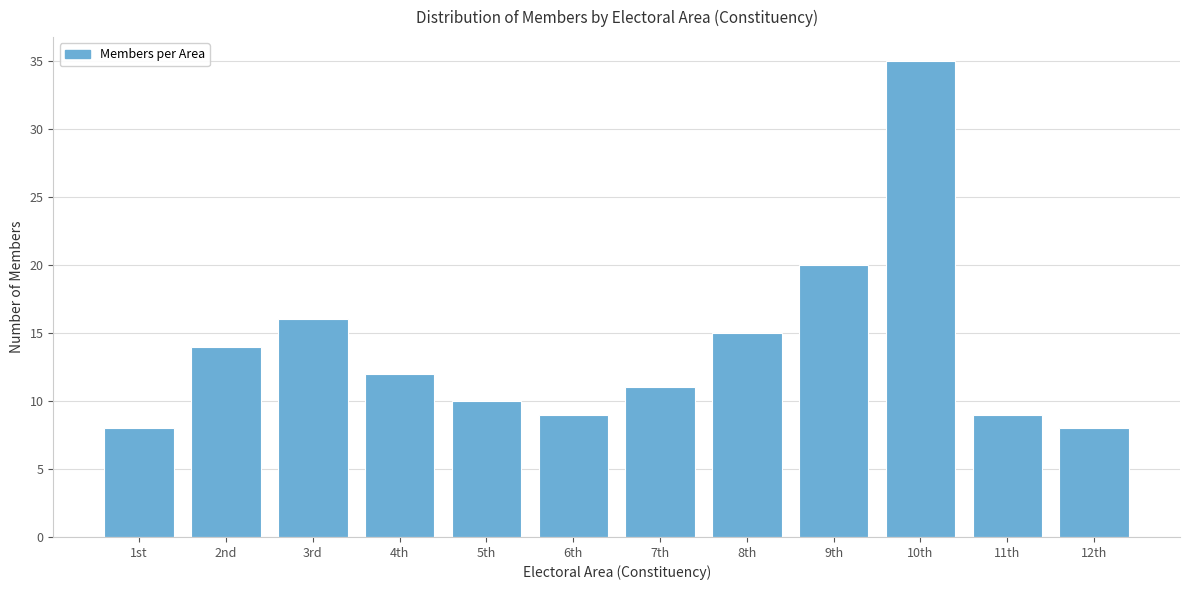

Reading left to right, extract all data points from this chart.

8	14	16	12	10	9	11	15	20	35	9	8